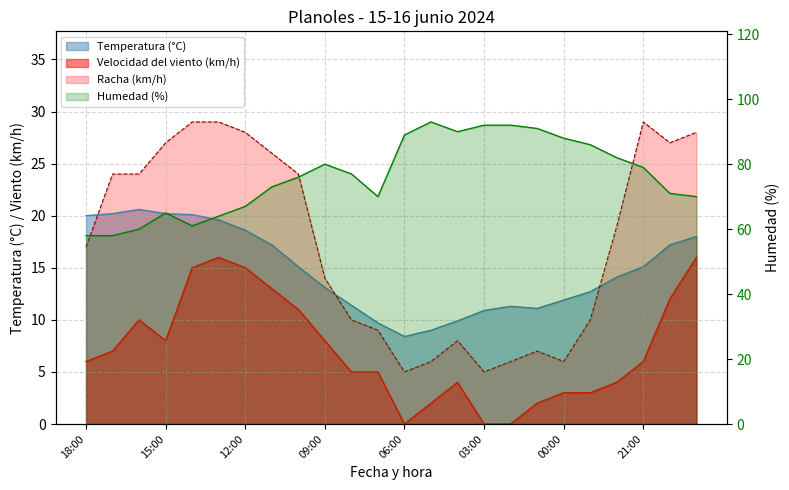

At which label is Temperatura (°C) closest to 14?

22:00